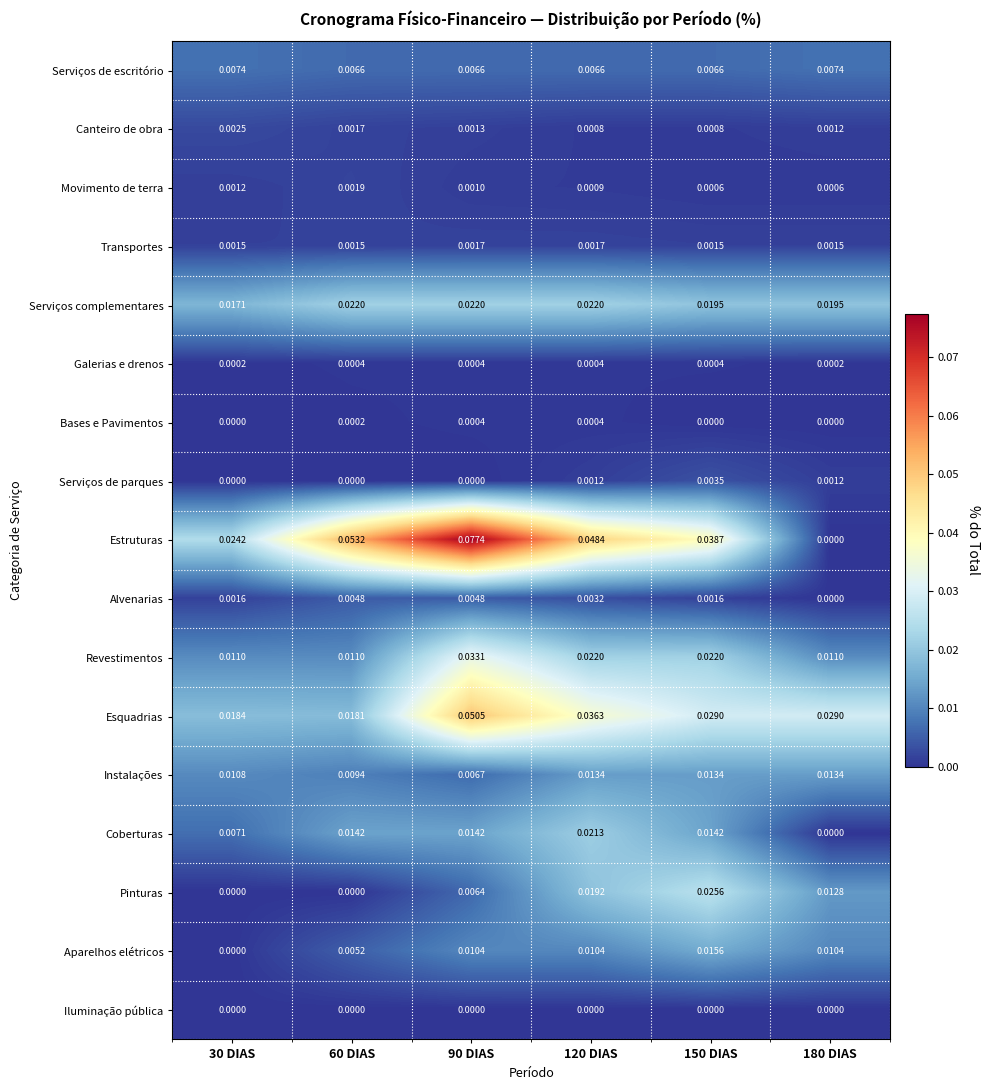

Which series changed the most between 90 DIAS and 180 DIAS?

Estruturas